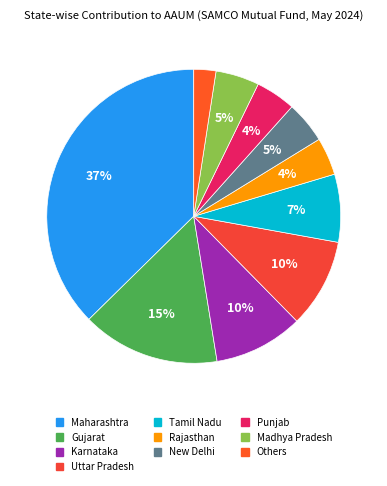

What percentage is the Uttar Pradesh slice, to the nearest percent?

10%